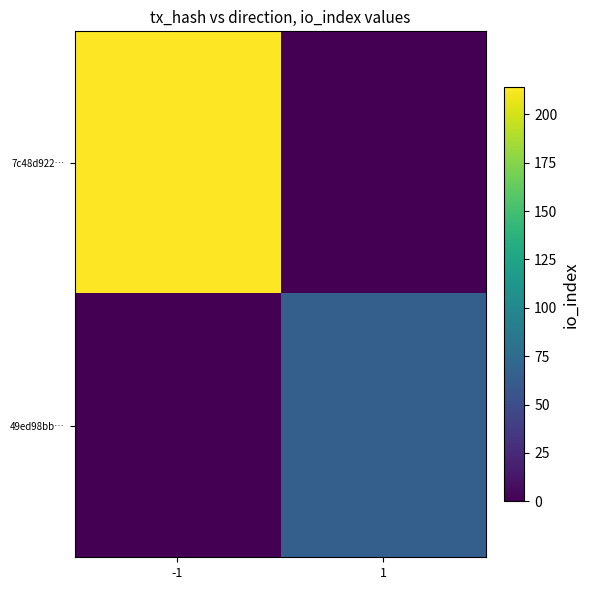

Reading left to right, what are all the values shown in this chart?

7c48d922…: -1=214	1=0
49ed98bb…: -1=0	1=65